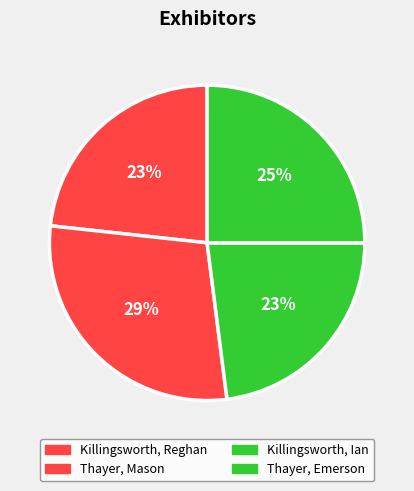

Count the number of slices in the pie.

4